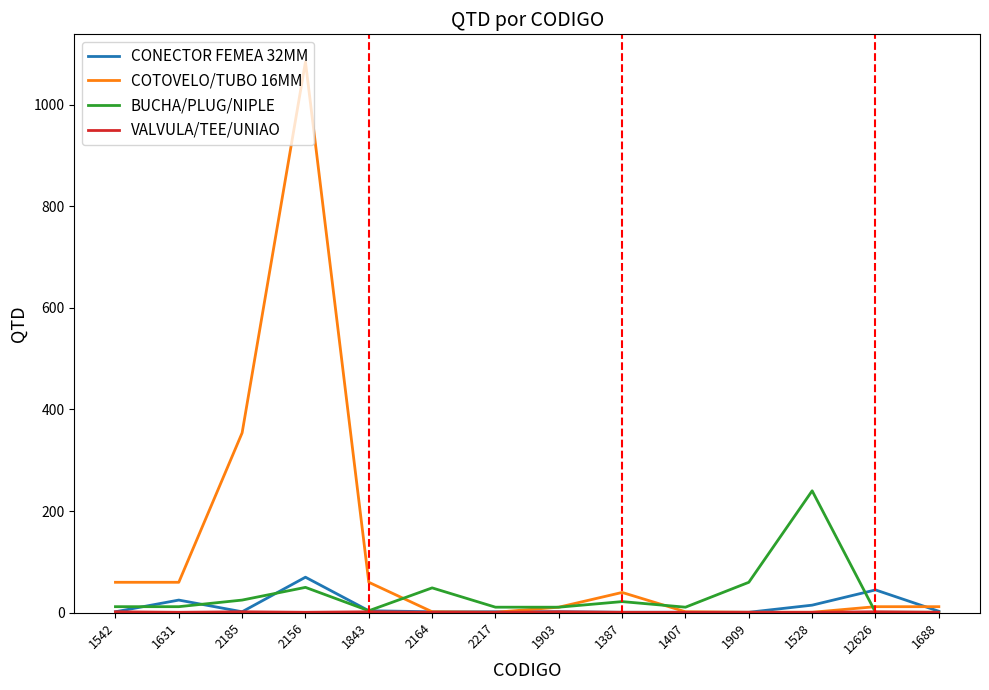

Which series has the largest total across all categories?

COTOVELO/TUBO 16MM